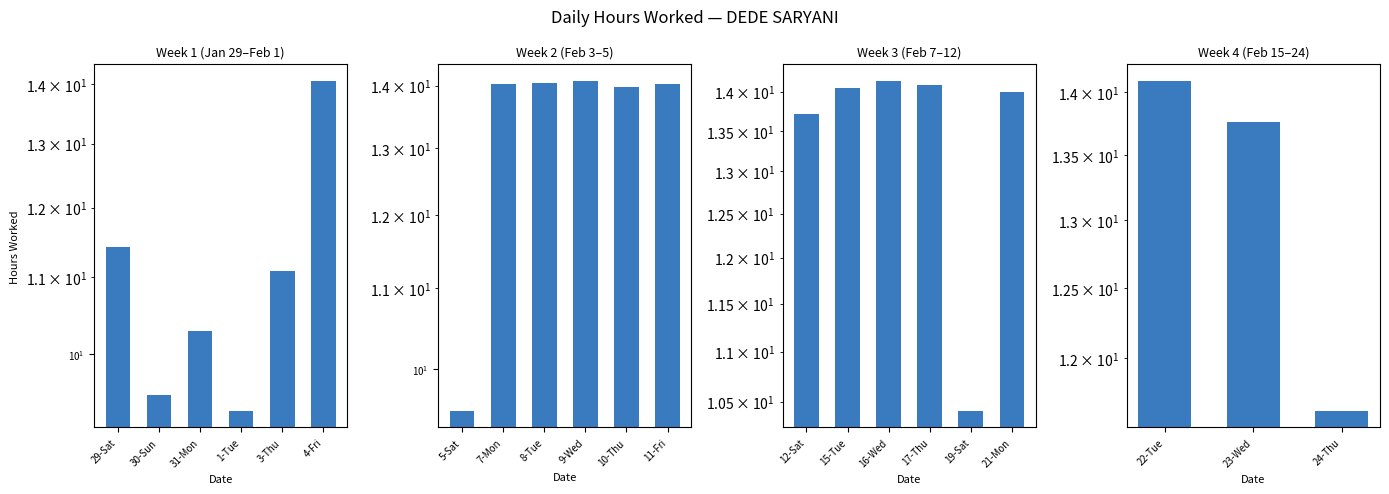

Between 23-Wed and 22-Tue, which is larger?

22-Tue